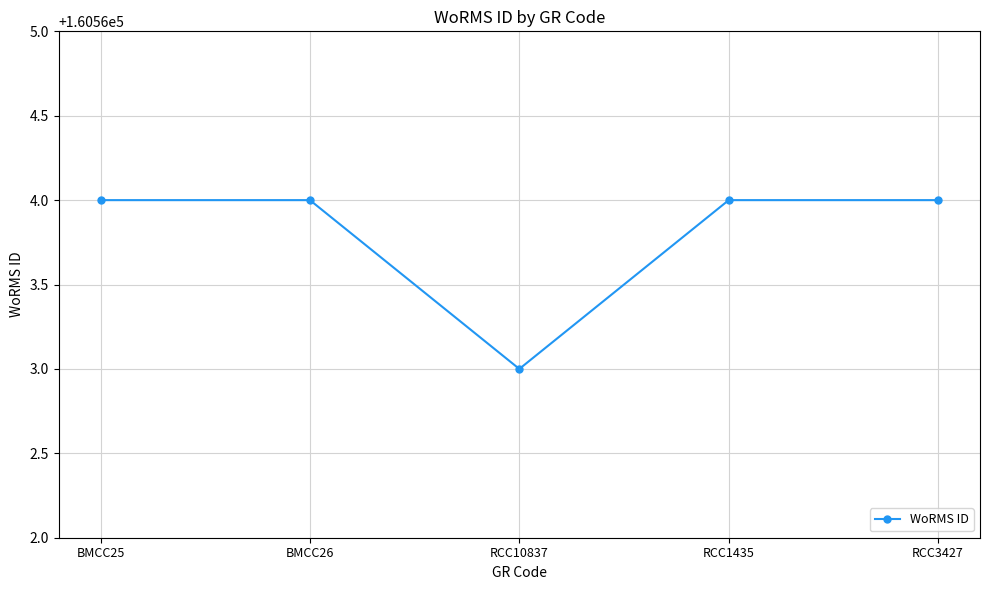

What is the value of the 3rd point from the left?

160563